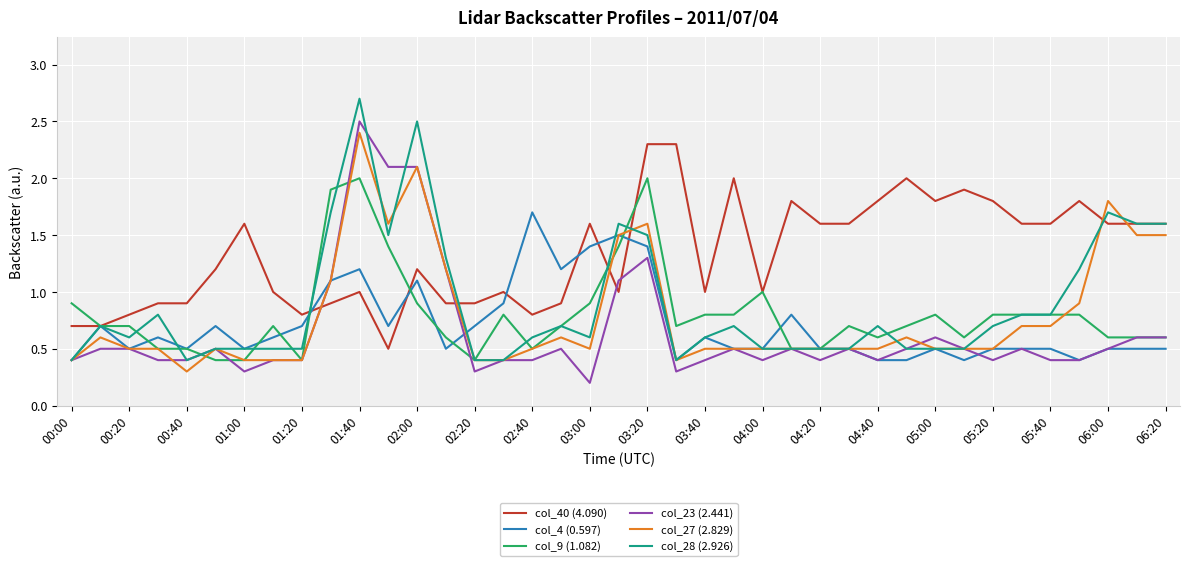

What is the sum of all col_27 (2.829) values?

31.0